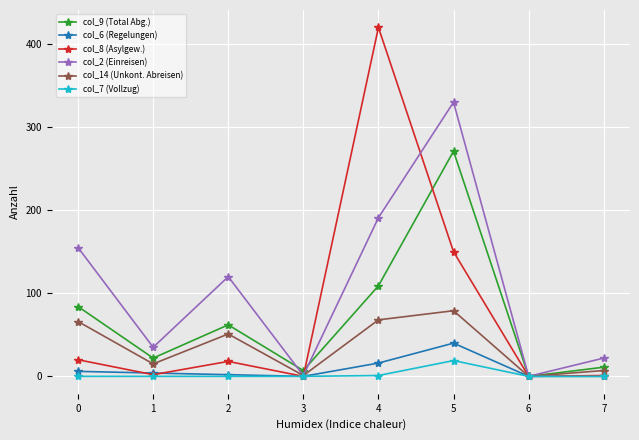

Between 1 and 2, which series saw the biggest shift?

col_2 (Einreisen)